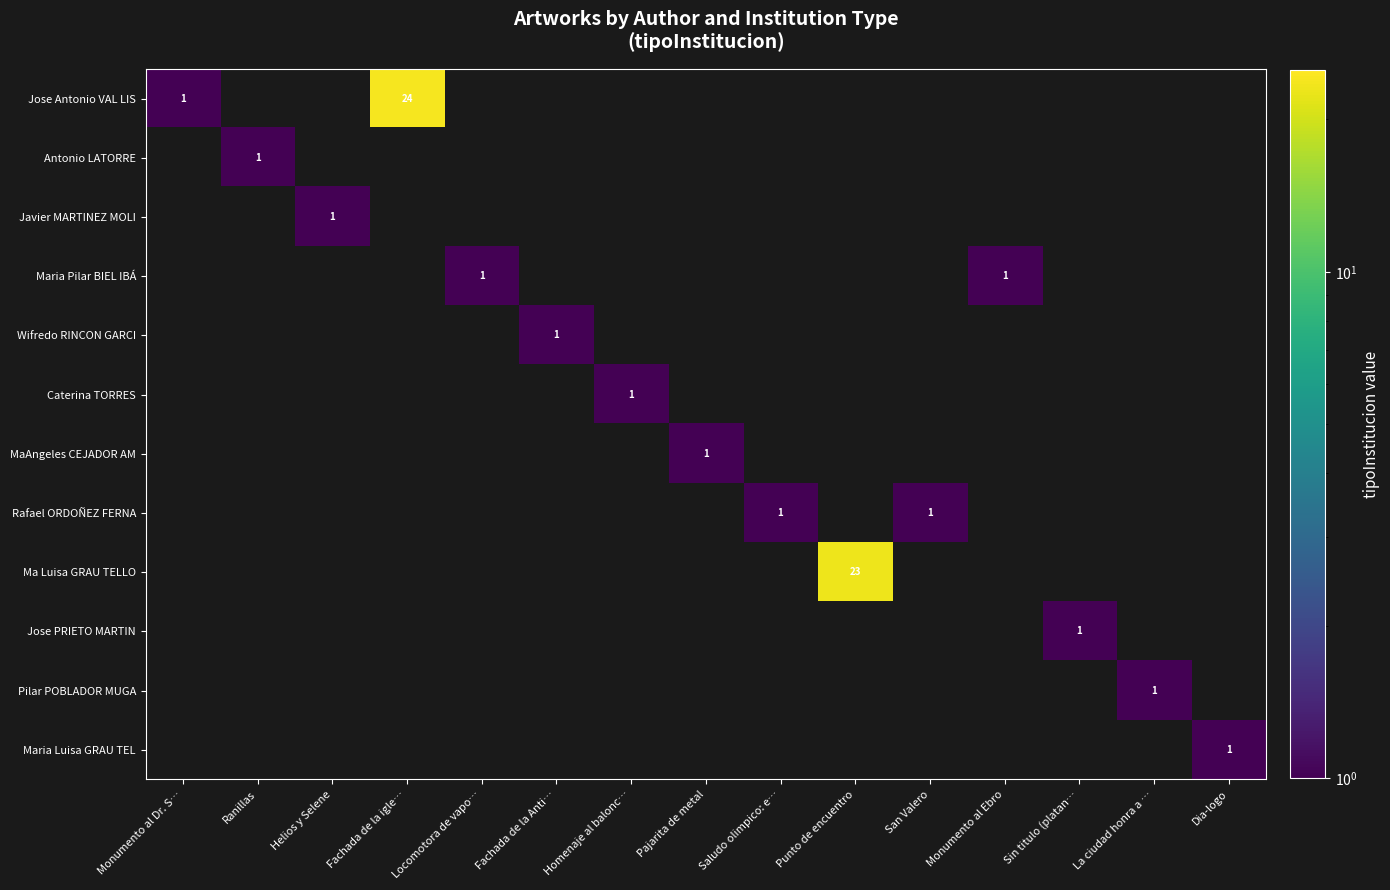

True or false: MaAngeles CEJADOR AM has a value of 1 at Pajarita de metal.

True